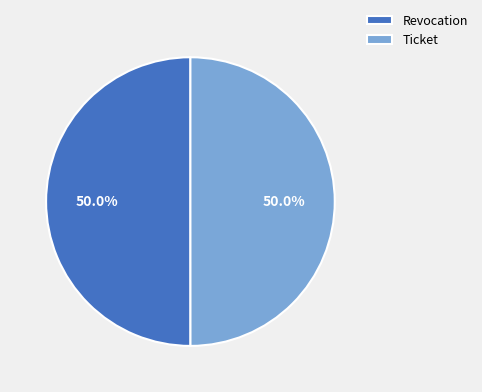

What is the ratio of the value at Revocation to the value at Ticket?

1.0